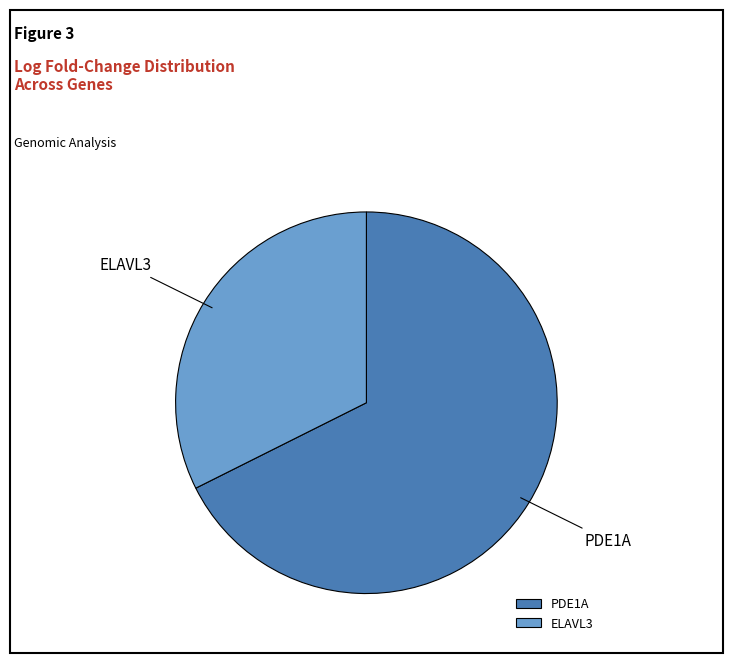

The ELAVL3 slice represents 43% of the pie. True or false?

False